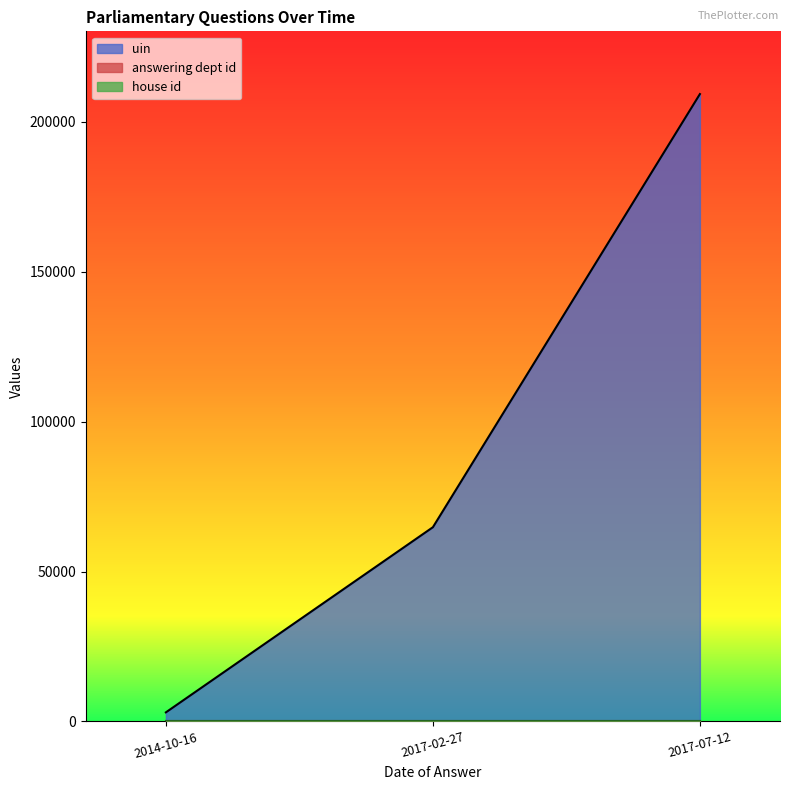

What is the label of the 3rd point from the right?

2014-10-16